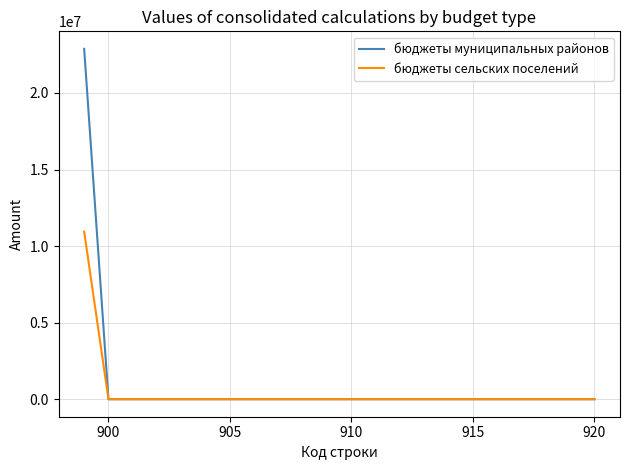

What is the sum of all бюджеты муниципальных районов values?

22882632.3